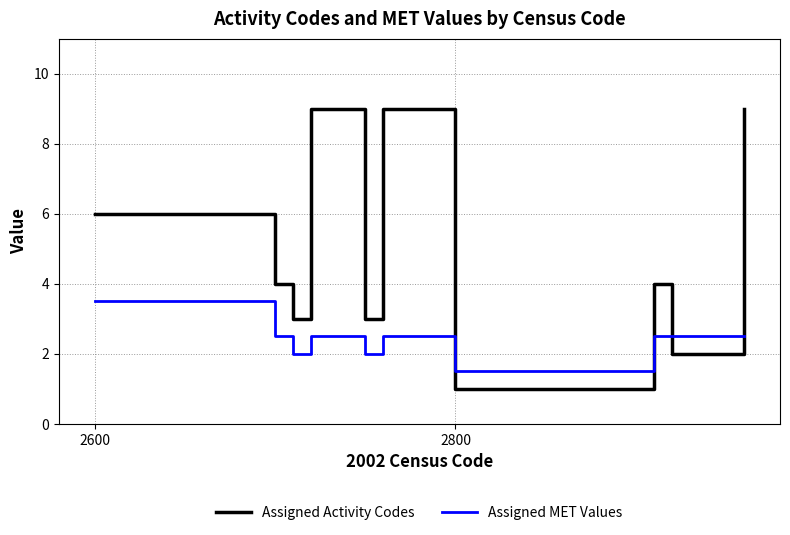

What is the difference between the maximum and minimum values in the Assigned Activity Codes series?

8.0